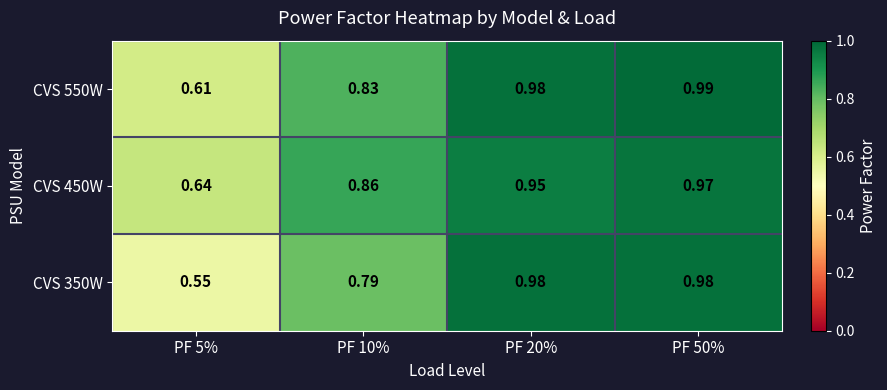

Is the value of CVS 450W at PF 10% greater than the value of CVS 550W at PF 10%?

Yes